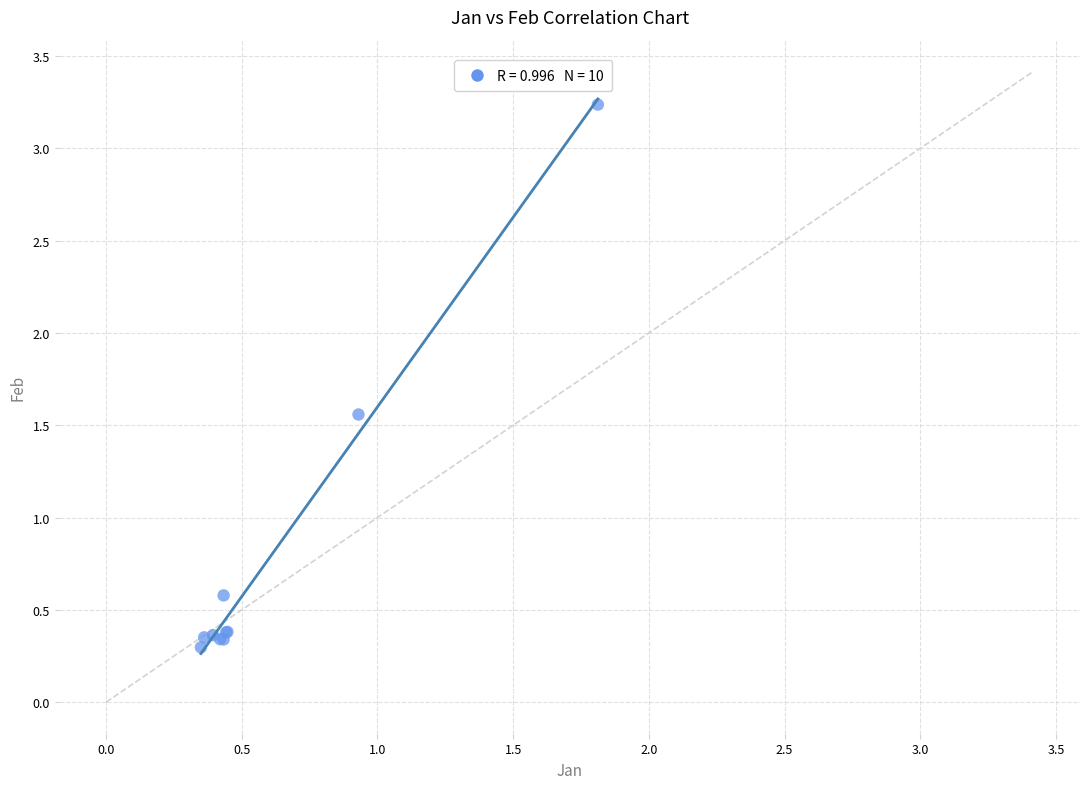

What Y value in the scatter plot is closest to 1?

0.6